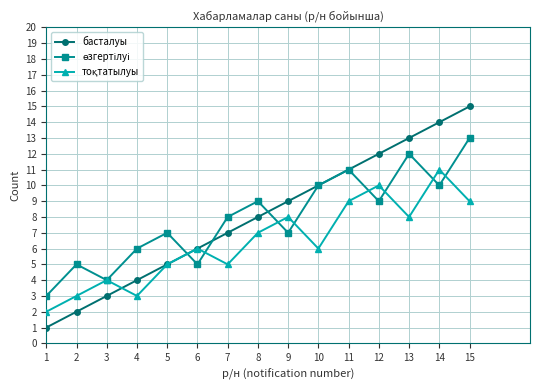

What is the difference between the highest and lowest values at 10?

4